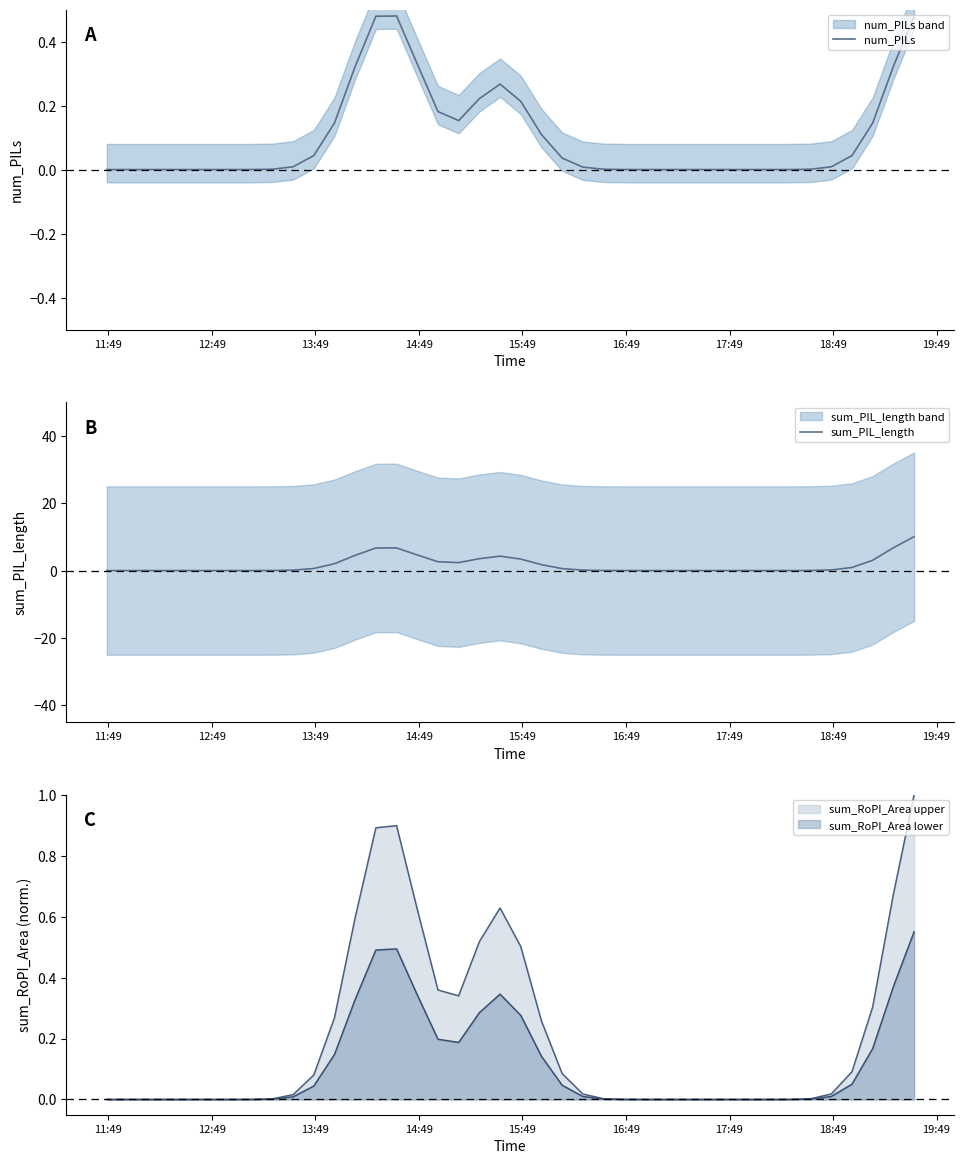

True or false: sum_PIL_length has a value of 0.0 at 25.

False